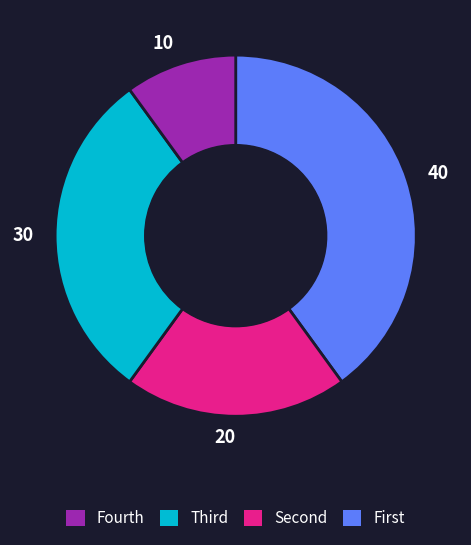

Is there a majority slice in this chart?

No